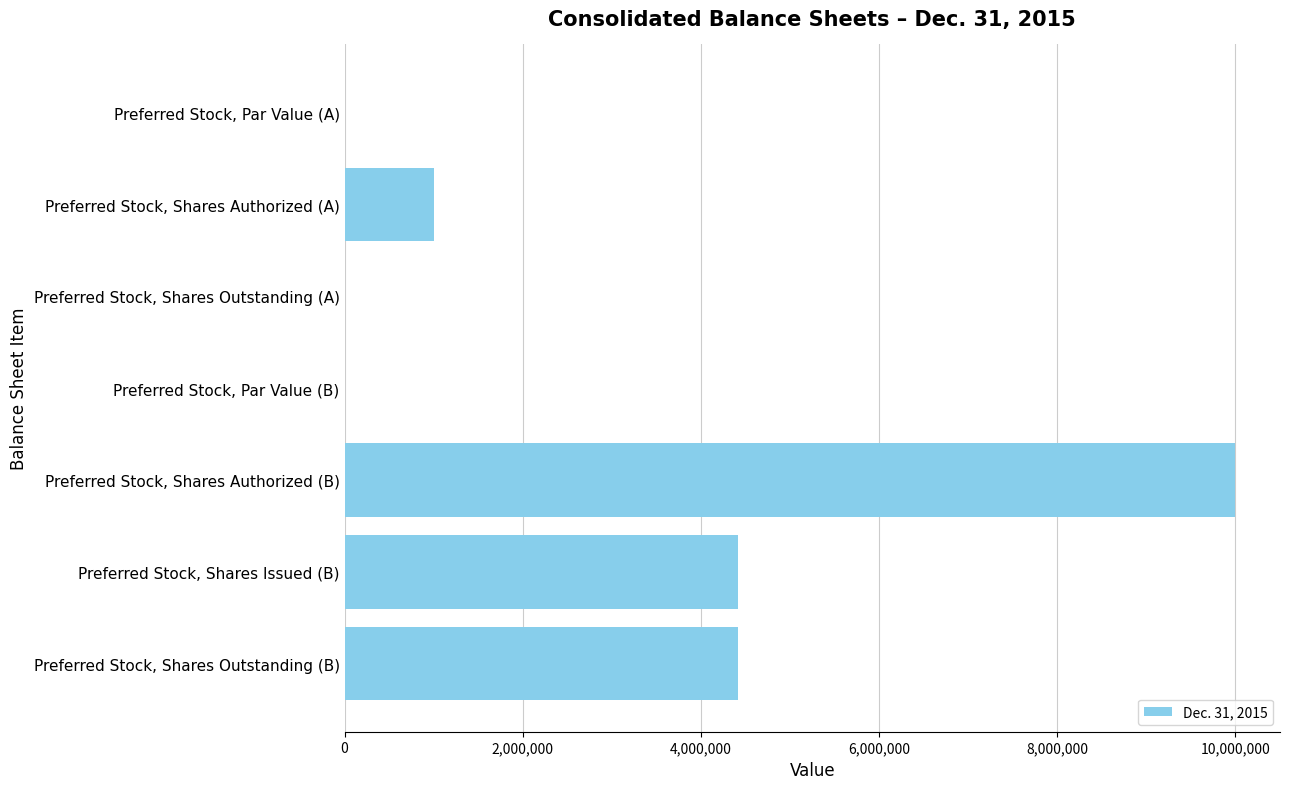

What is the approximate value at Preferred Stock, Shares Authorized (A)?

1000000.0